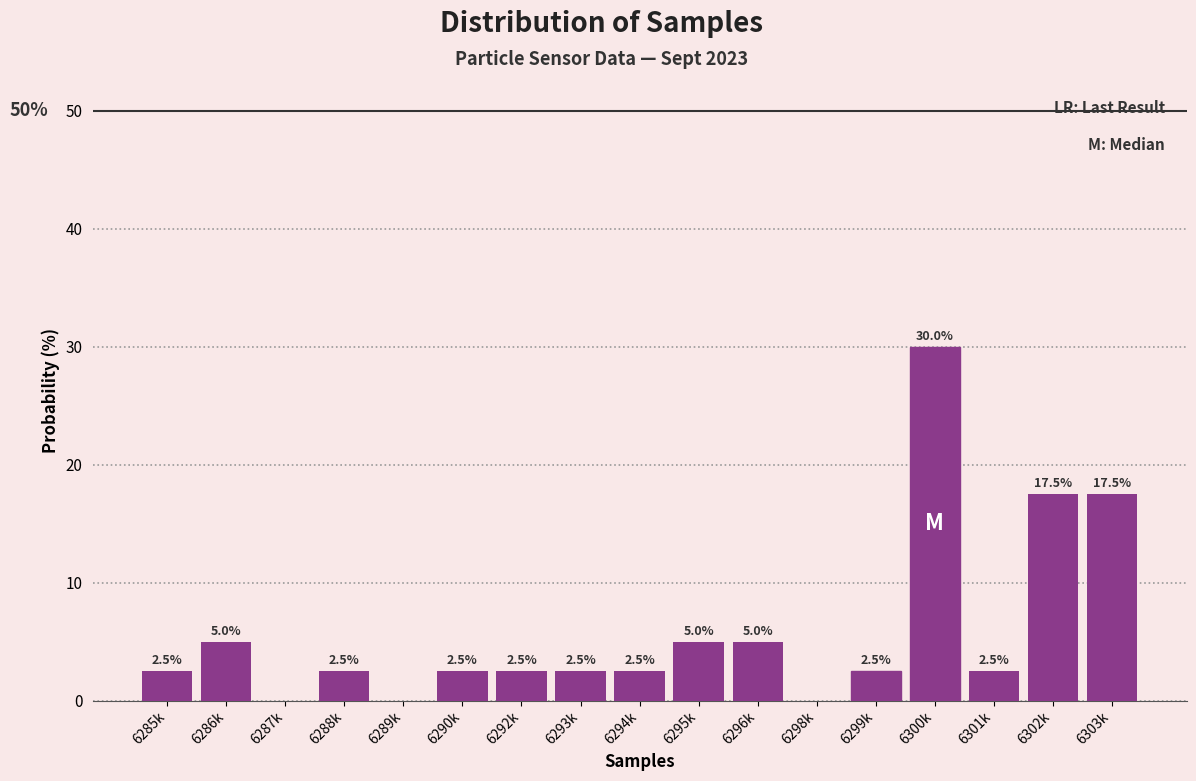

Reading right to left, transcribe all the data shown in this chart.

6303k=17.5	6302k=17.5	6301k=2.5	6300k=30.0	6299k=2.5	6298k=0.0	6296k=5.0	6295k=5.0	6294k=2.5	6293k=2.5	6292k=2.5	6290k=2.5	6289k=0.0	6288k=2.5	6287k=0.0	6286k=5.0	6285k=2.5